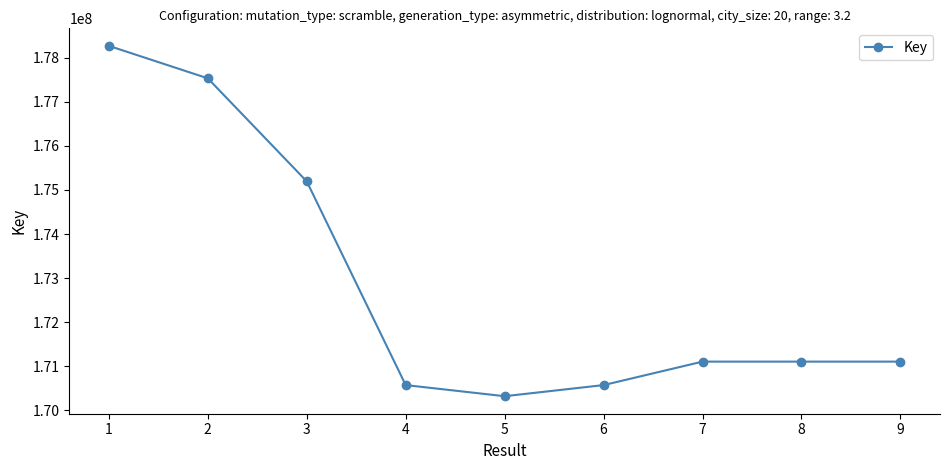

Approximately how many times larger is the value at 2 compared to 6?

1.0